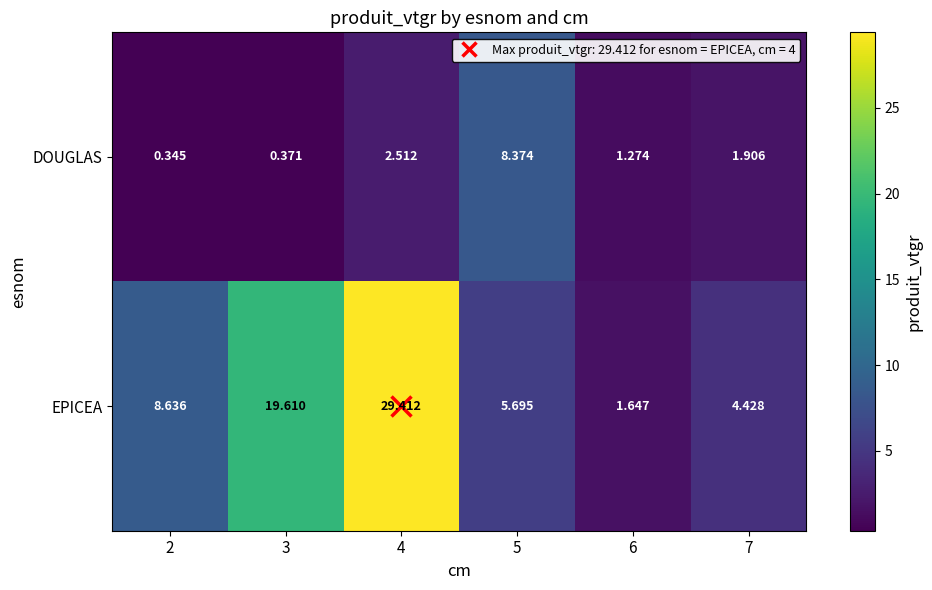

Rank the series by their average value, from lowest to highest.

DOUGLAS, EPICEA